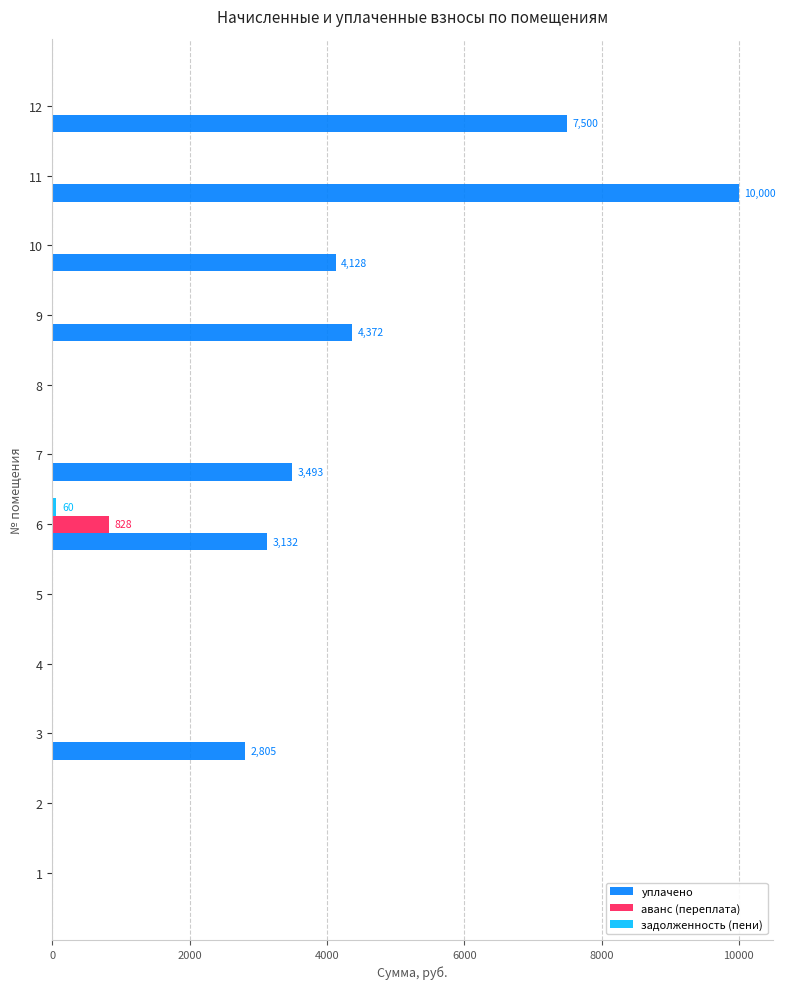

The value of аванс (переплата) at 6 is 828.0. True or false?

True